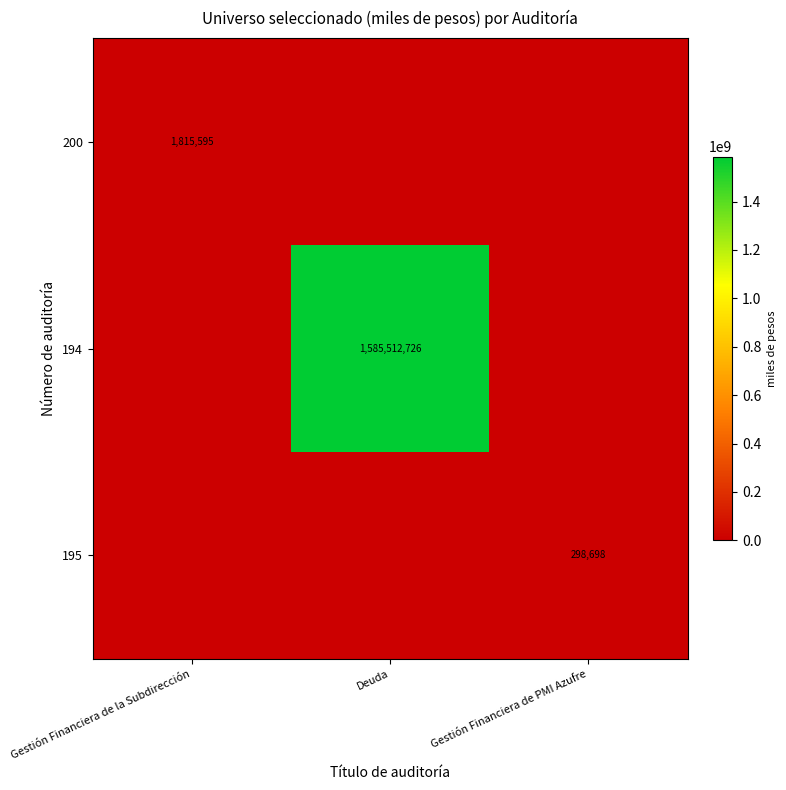

At which category is the sum across all series the highest?

Deuda